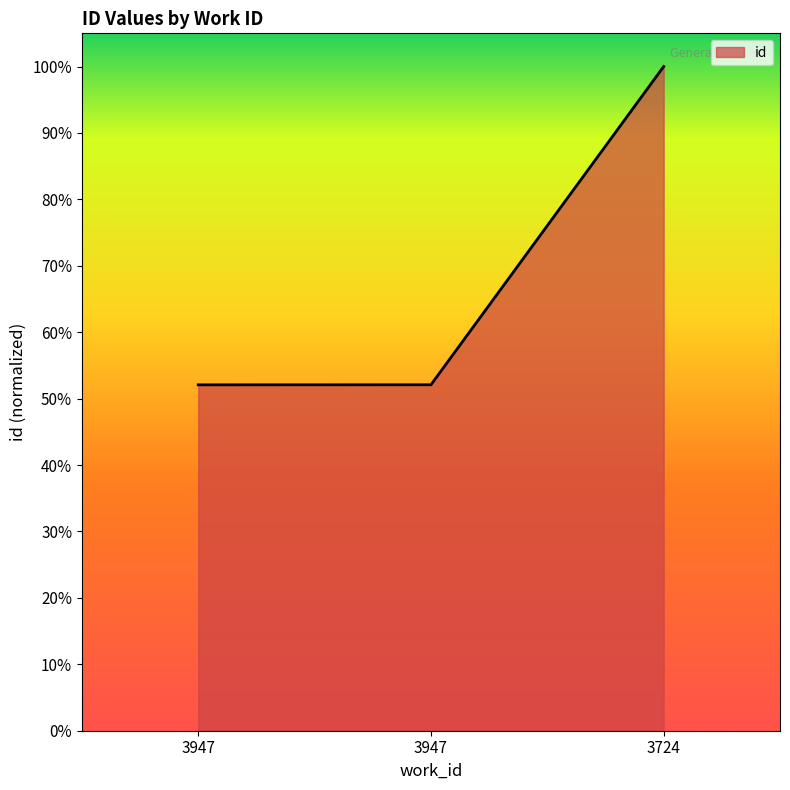

Does the chart have visible grid lines?

No